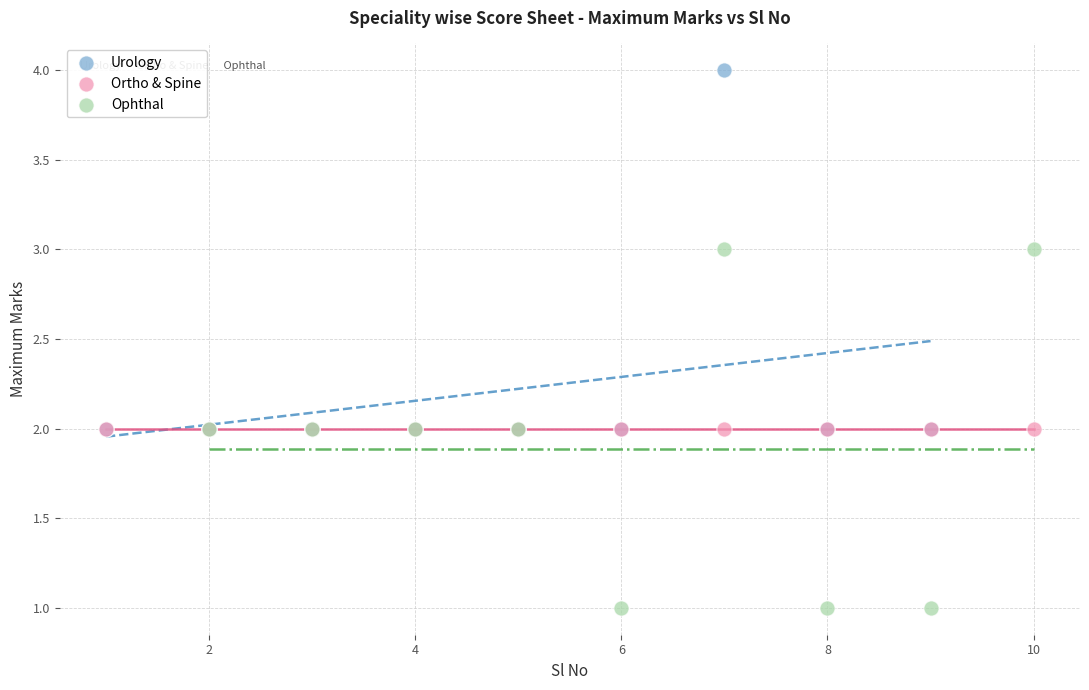

Which series reaches the minimum Y coordinate?

Ophthal